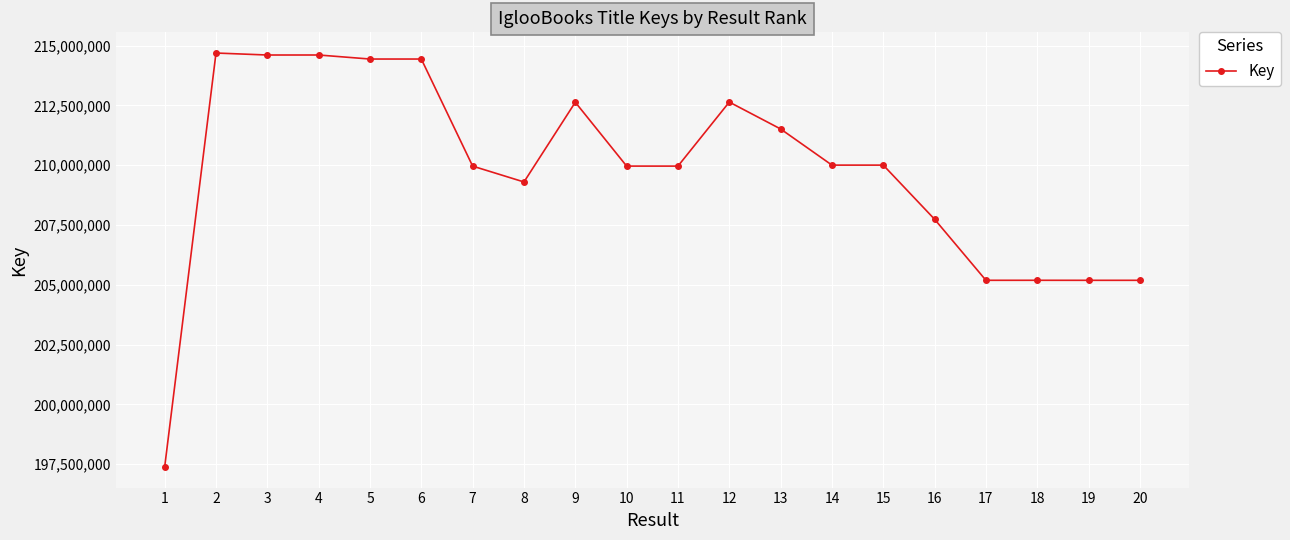

How many series are shown in this chart?

1